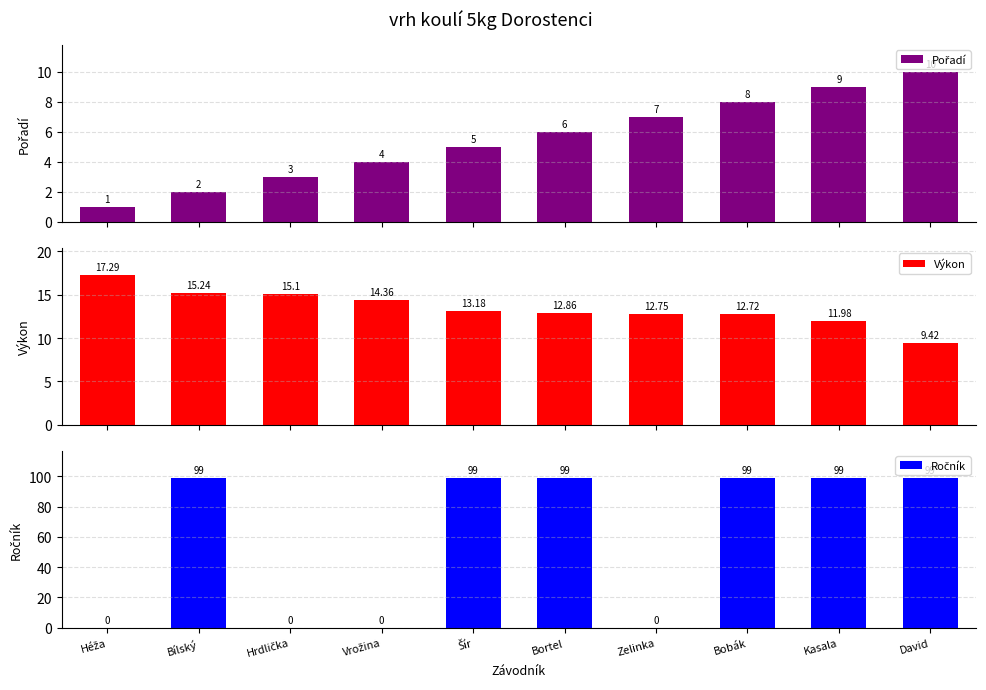

What are all the series names shown in the legend?

Pořadí, Výkon, Ročník